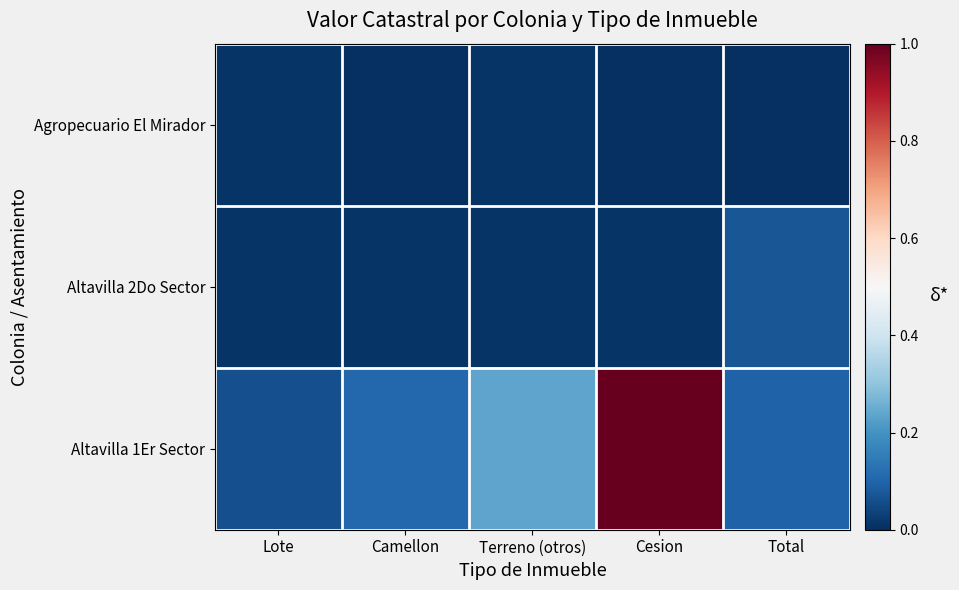

Which series has the widest spread of values?

Altavilla 1Er Sector